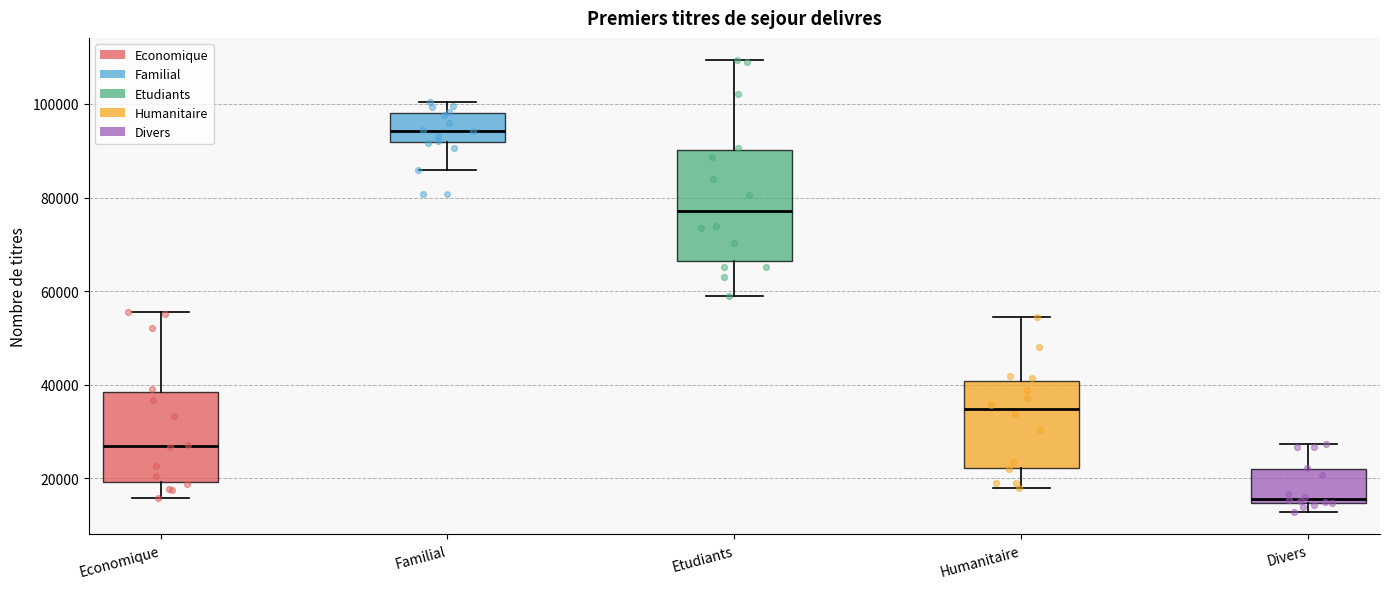

Comparing the boxes themselves (not the whiskers), which one is the tallest?

Etudiants